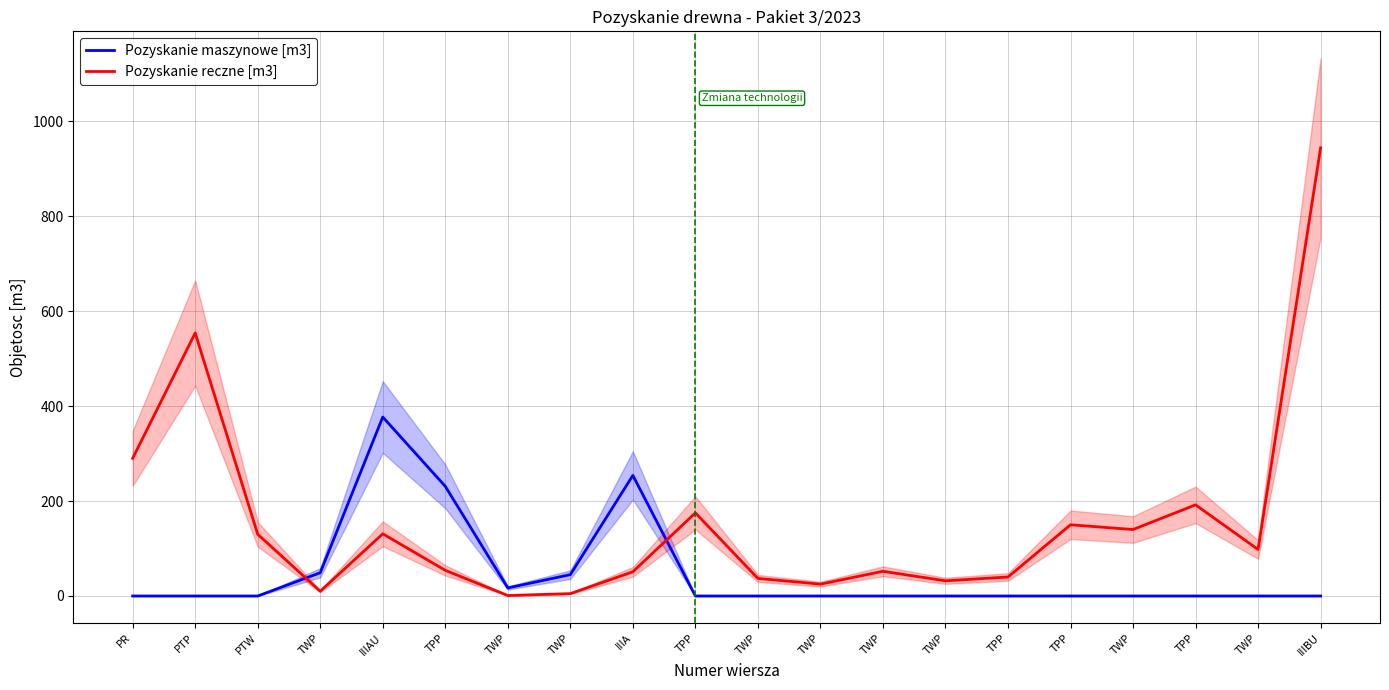

Which series changed the most between PTP and TWP?

Pozyskanie reczne [m3]